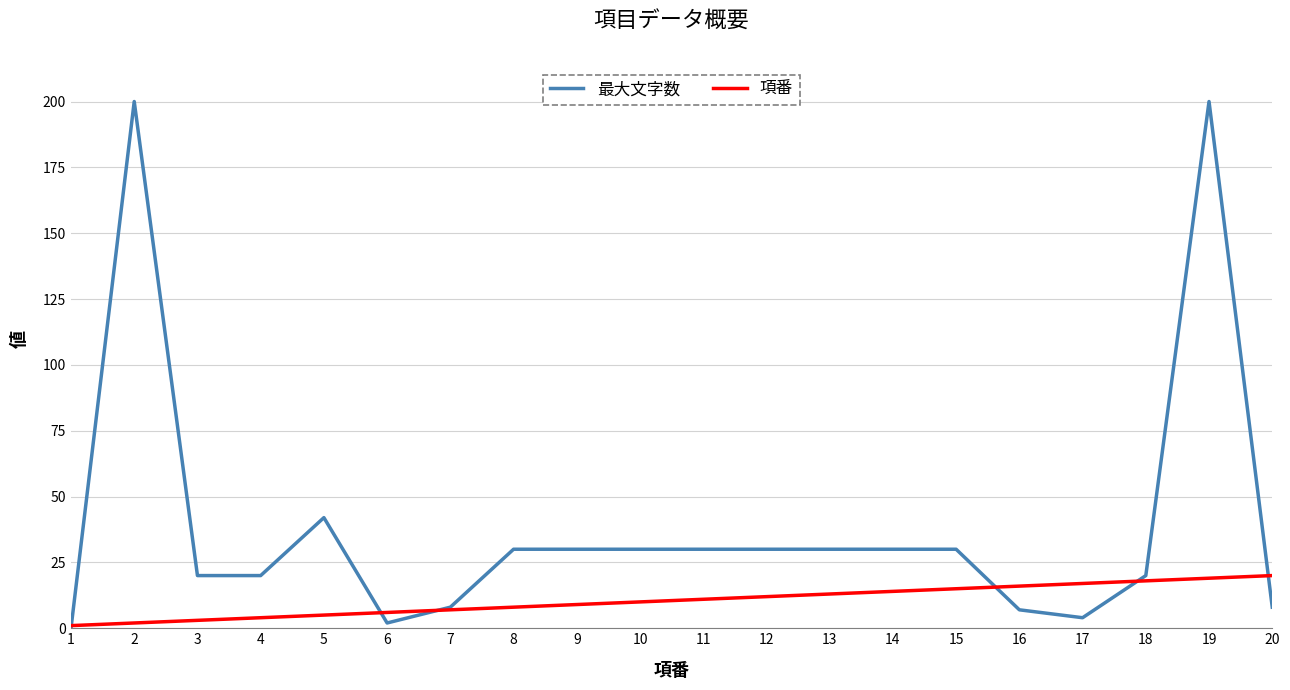

Which series has the widest spread of values?

最大文字数